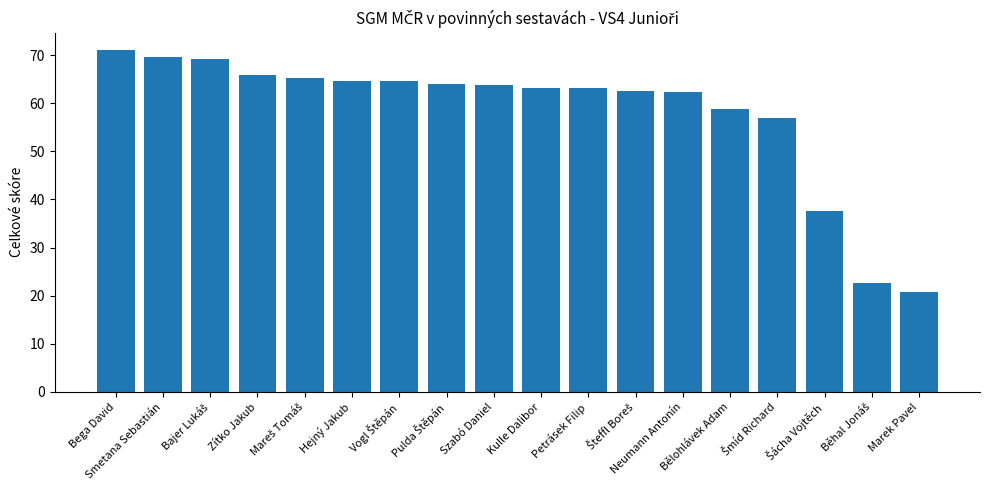

What is the sum of all values?

1045.7